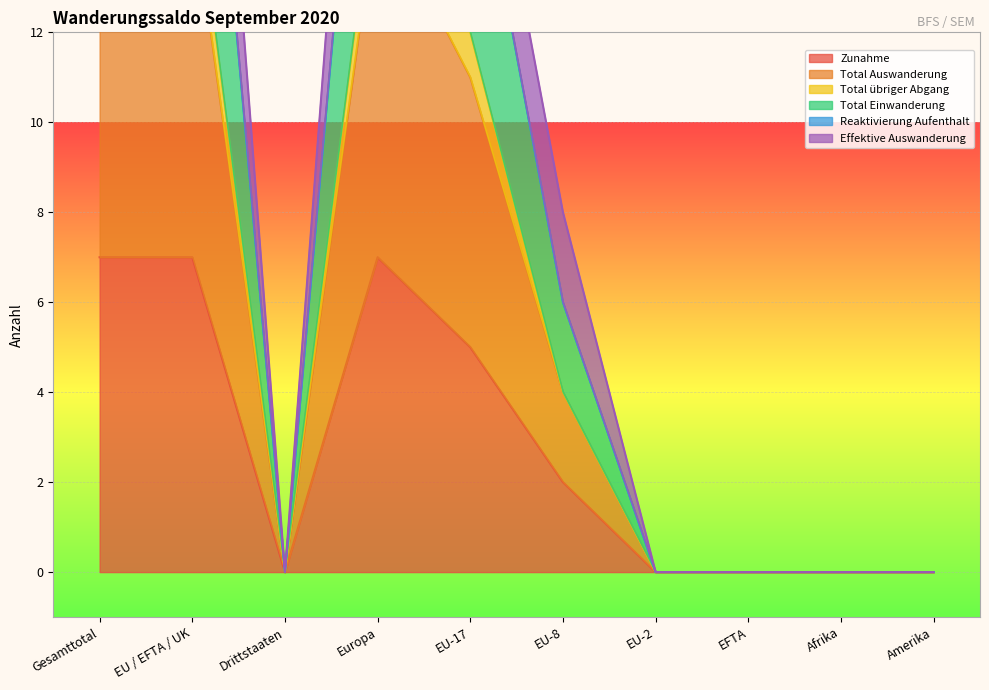

The Zunahme series shows 7 at Europa. True or false?

True